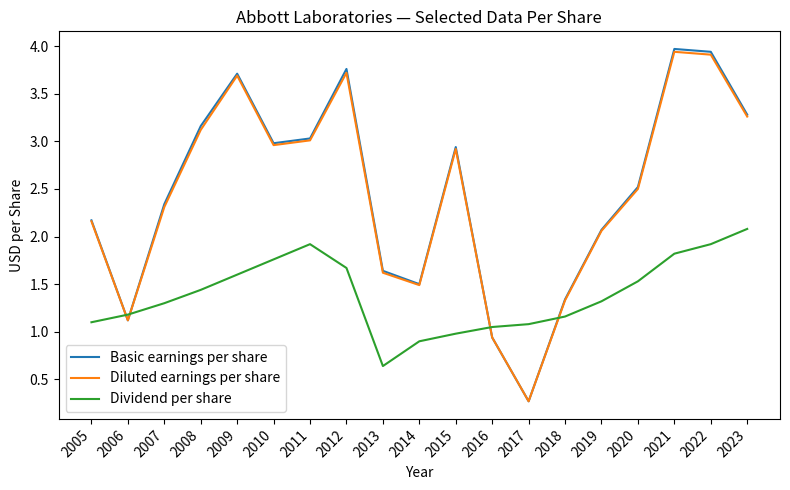

What is the lowest value of the Basic earnings per share series?

0.3